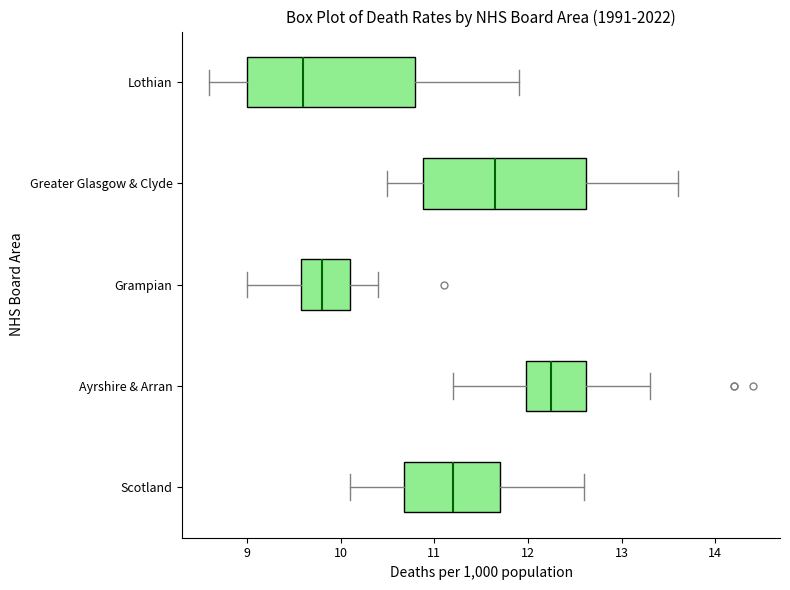

Reading bottom to top, read every box against the x-axis: the position of its median line, the range the box covers, and the ends of its whiskers. The values are not printed on the chart, so give them approximately, as read against the axis.

Scotland: median 11.2, box 10.7 to 11.7, whiskers 10.1 to 12.6
Ayrshire & Arran: median 12.3, box 12.0 to 12.6, whiskers 11.2 to 13.3
Grampian: median 9.8, box 9.6 to 10.1, whiskers 9.0 to 10.4
Greater Glasgow & Clyde: median 11.7, box 10.9 to 12.6, whiskers 10.5 to 13.6
Lothian: median 9.6, box 9.0 to 10.8, whiskers 8.6 to 11.9